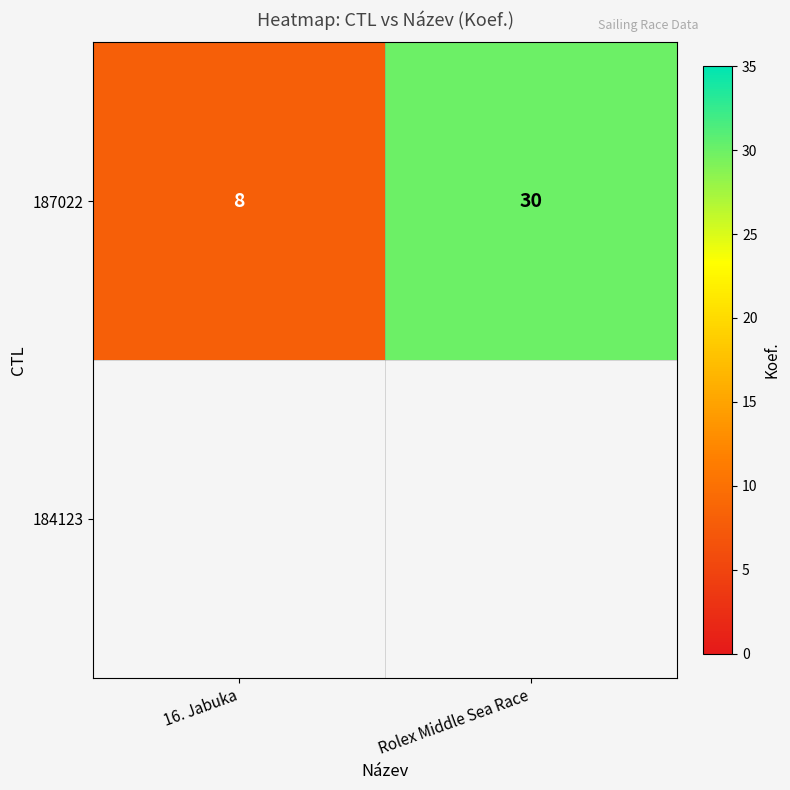

How many data points are less than 30?

1